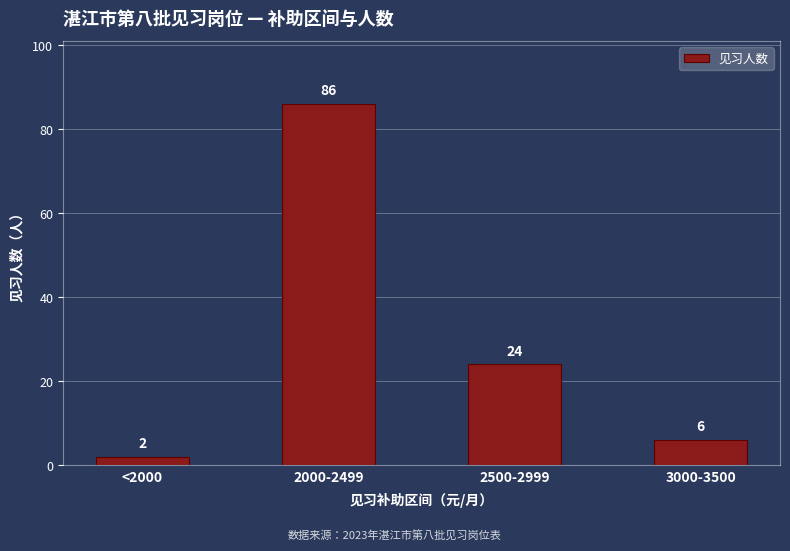

Which has a higher value, 3000-3500 or <2000?

3000-3500